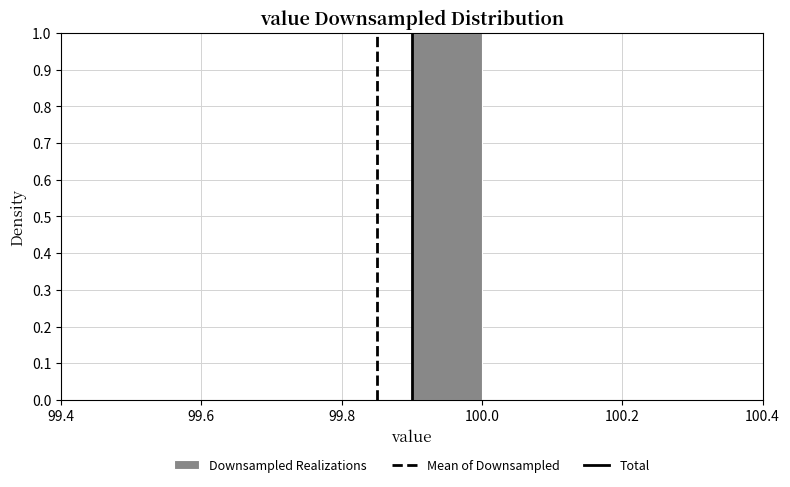

Reading left to right, transcribe this chart: for each bar, give the range it covers on the x-axis and its height. The values are not printed on the chart, so give them approximately, as read against the axis.

99.4 to 99.5: 0
99.5 to 99.6: 0
99.6 to 99.7: 0
99.7 to 99.8: 0
99.8 to 99.9: 0
99.9 to 100.0: 1
100.0 to 100.1: 0
100.1 to 100.2: 0
100.2 to 100.3: 0
100.3 to 100.4: 0